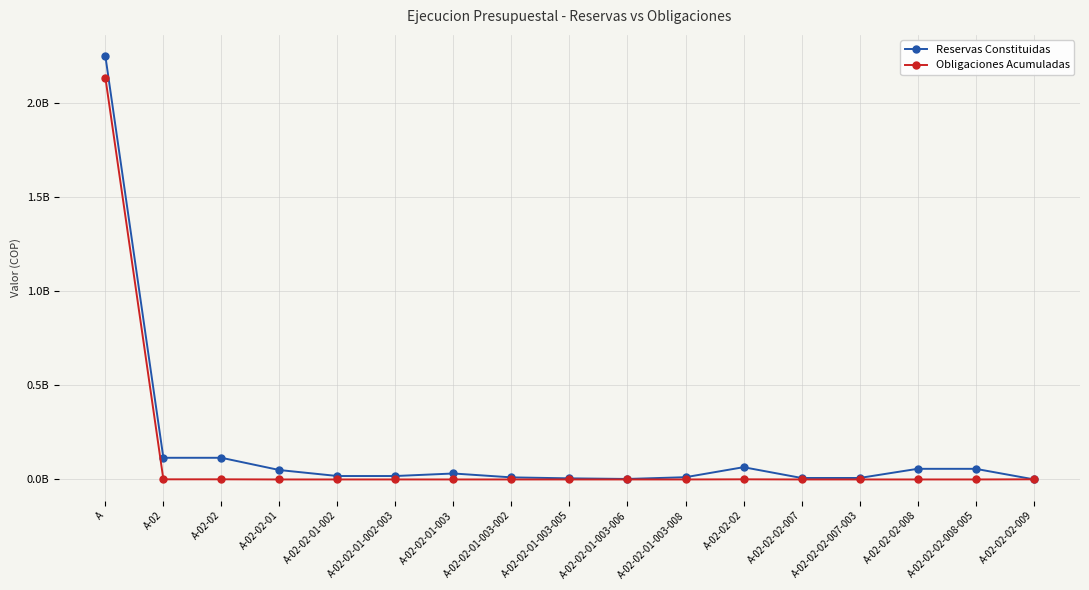

Rank the series by their average value, from highest to lowest.

Reservas Constituidas, Obligaciones Acumuladas